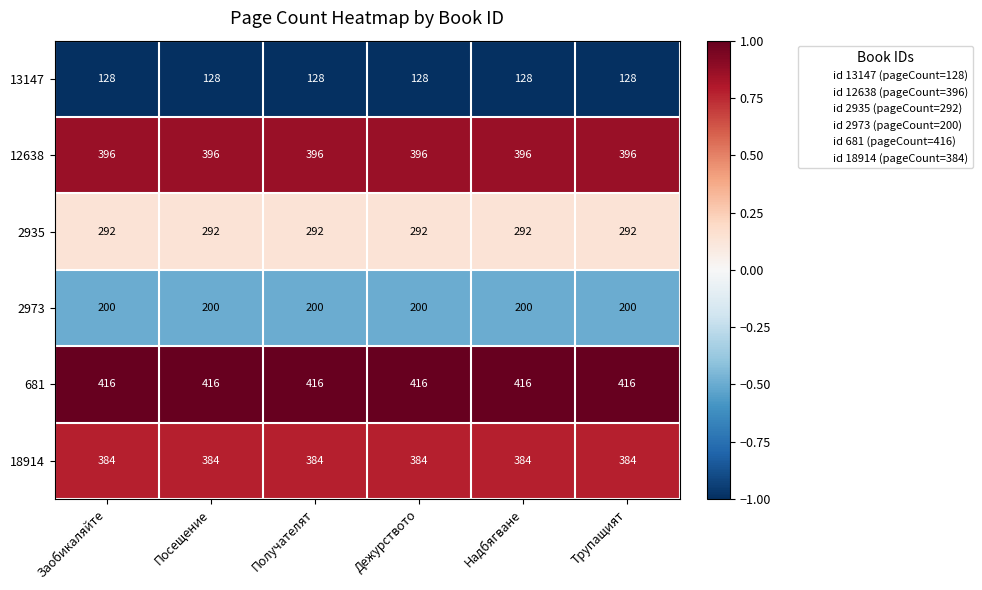

What is the sum of all 12638 values?

2376